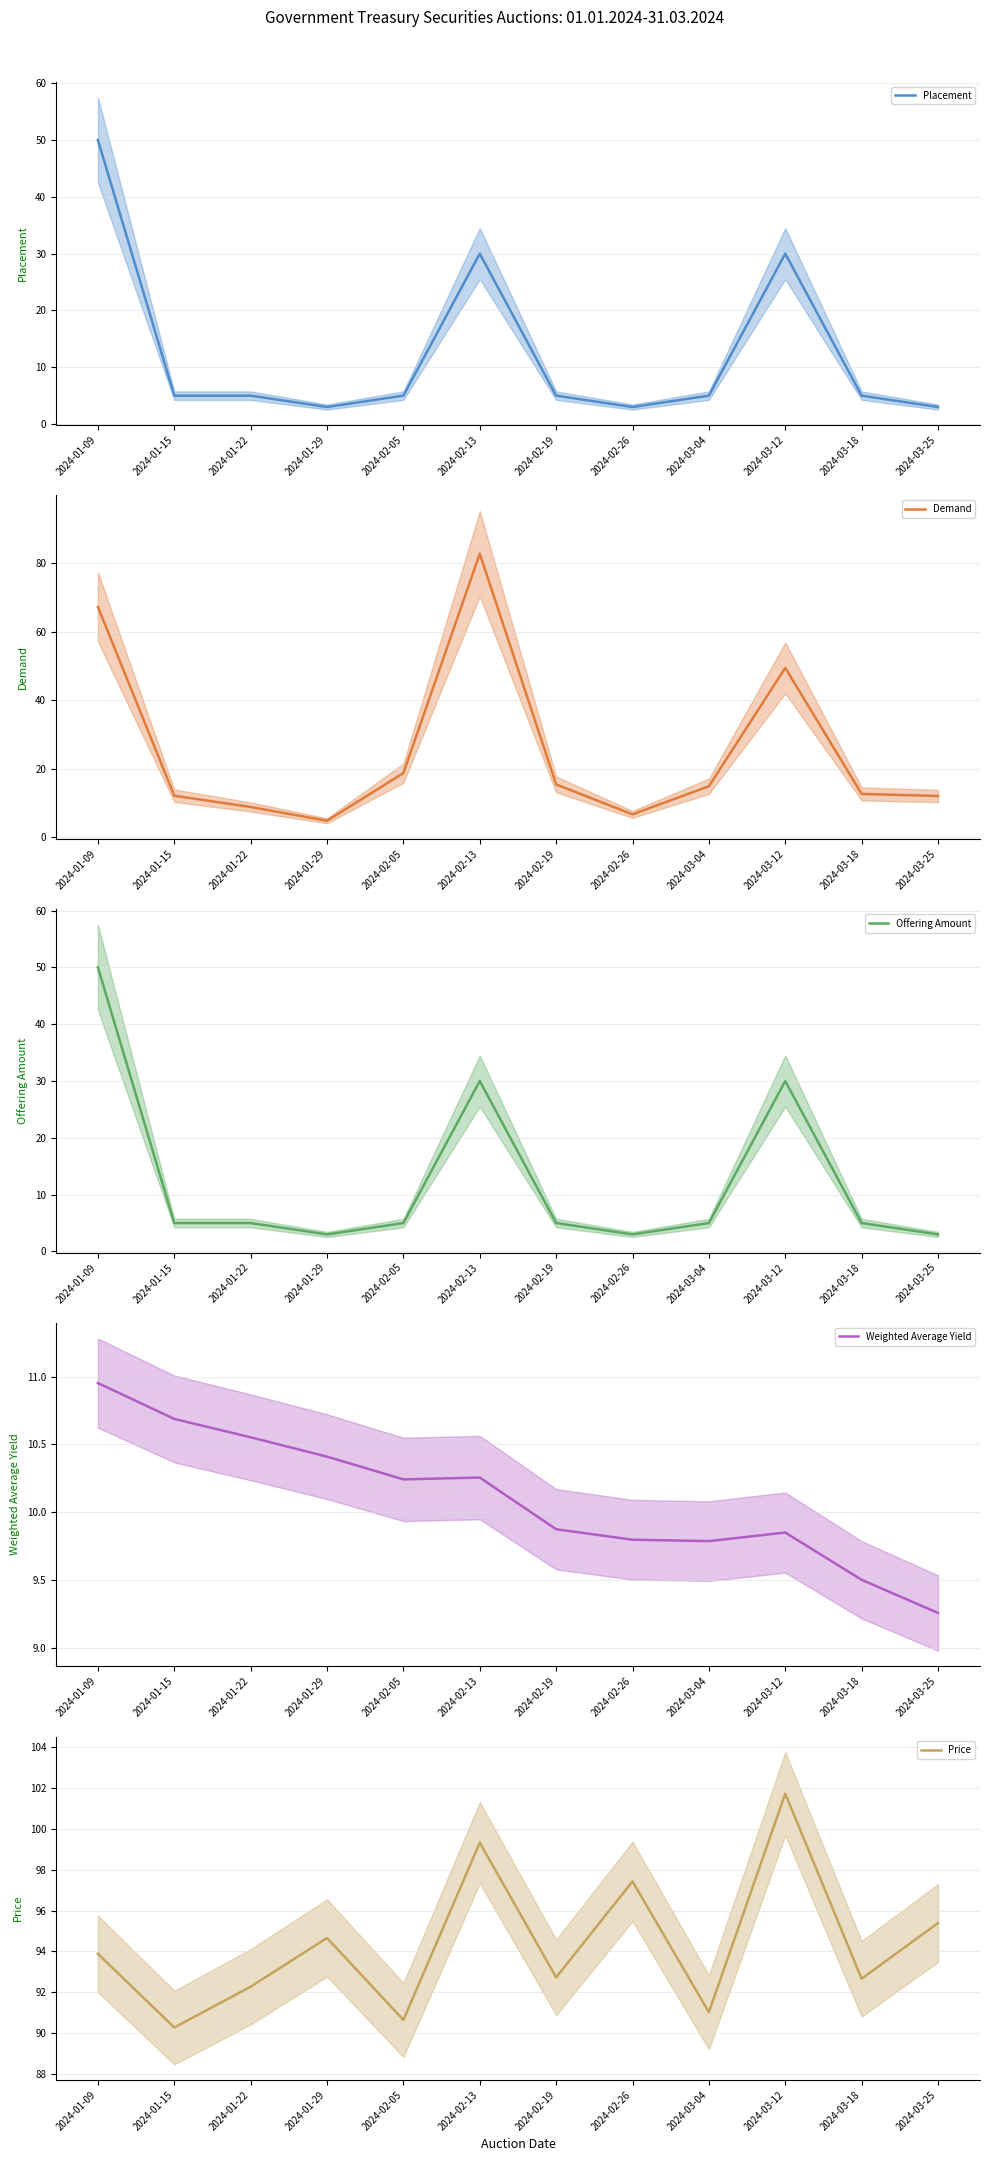

Does the chart have visible grid lines?

Yes